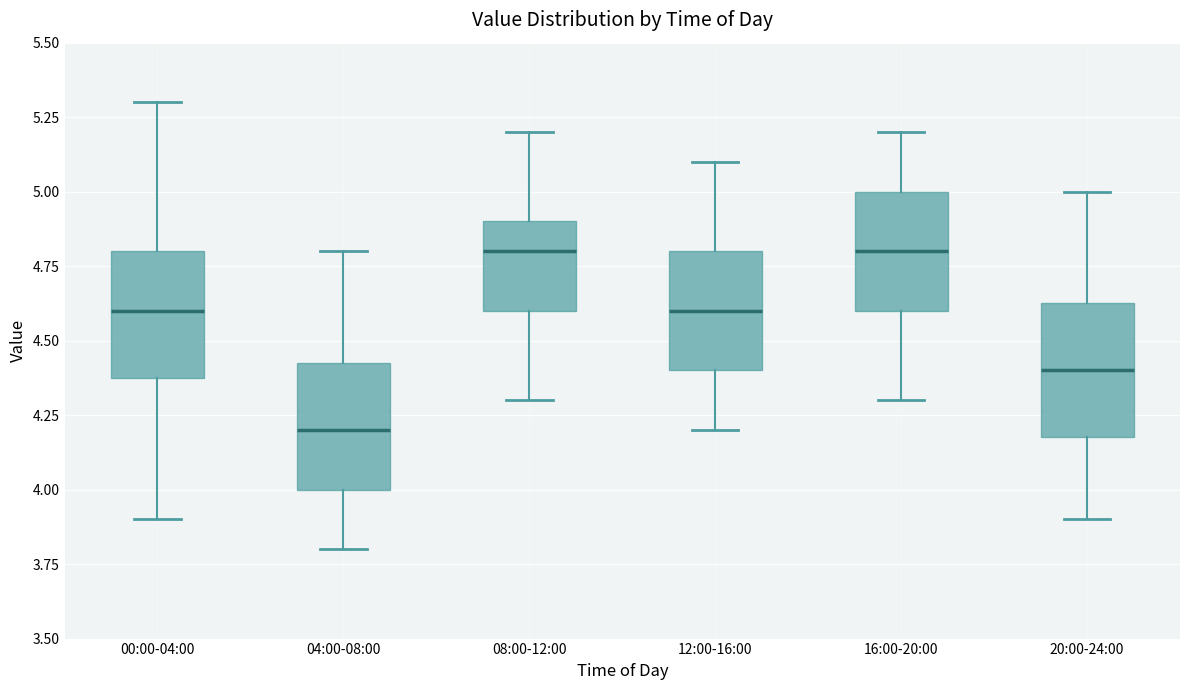

Reading left to right, transcribe this box plot: for each box, give where its median line is, the range the box spans, and where its two whiskers end, as read against the y-axis. The values are not printed on the chart, so give them approximately, as read against the axis.

00:00-04:00: median 4.60, box 4.40 to 4.80, whiskers 3.90 to 5.30
04:00-08:00: median 4.20, box 4.00 to 4.45, whiskers 3.80 to 4.80
08:00-12:00: median 4.80, box 4.60 to 4.90, whiskers 4.30 to 5.20
12:00-16:00: median 4.60, box 4.40 to 4.80, whiskers 4.20 to 5.10
16:00-20:00: median 4.80, box 4.60 to 5.00, whiskers 4.30 to 5.20
20:00-24:00: median 4.40, box 4.20 to 4.65, whiskers 3.90 to 5.00